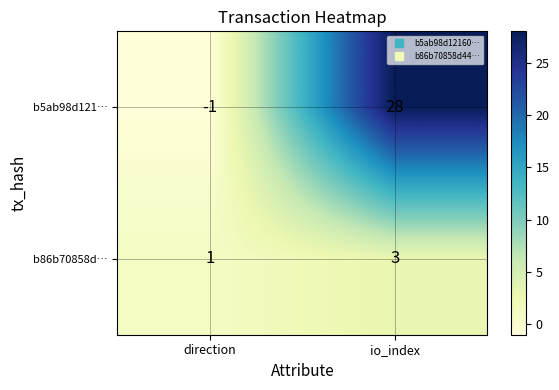

Which series has the largest total across all categories?

b5ab98d121…